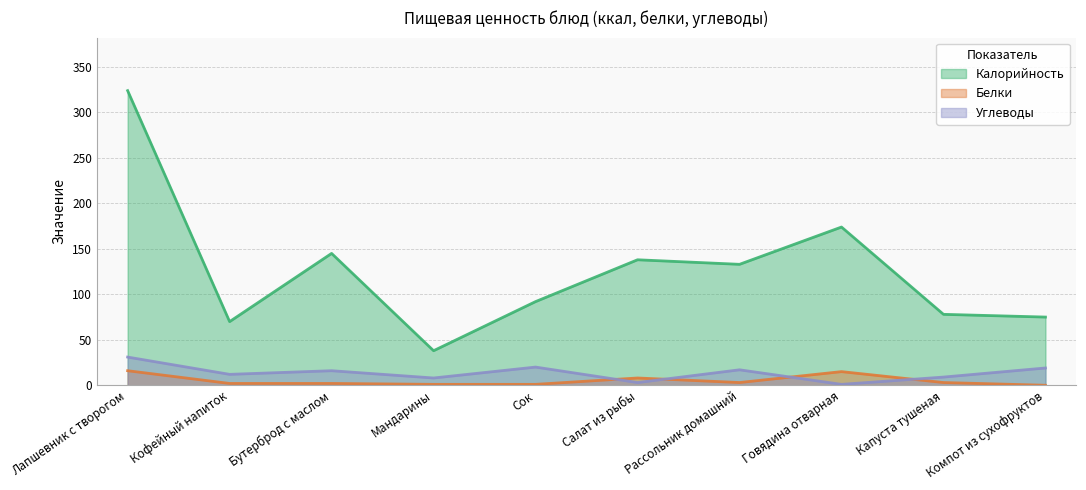

True or false: Углеводы has more than 2 points higher than both neighbors.

True